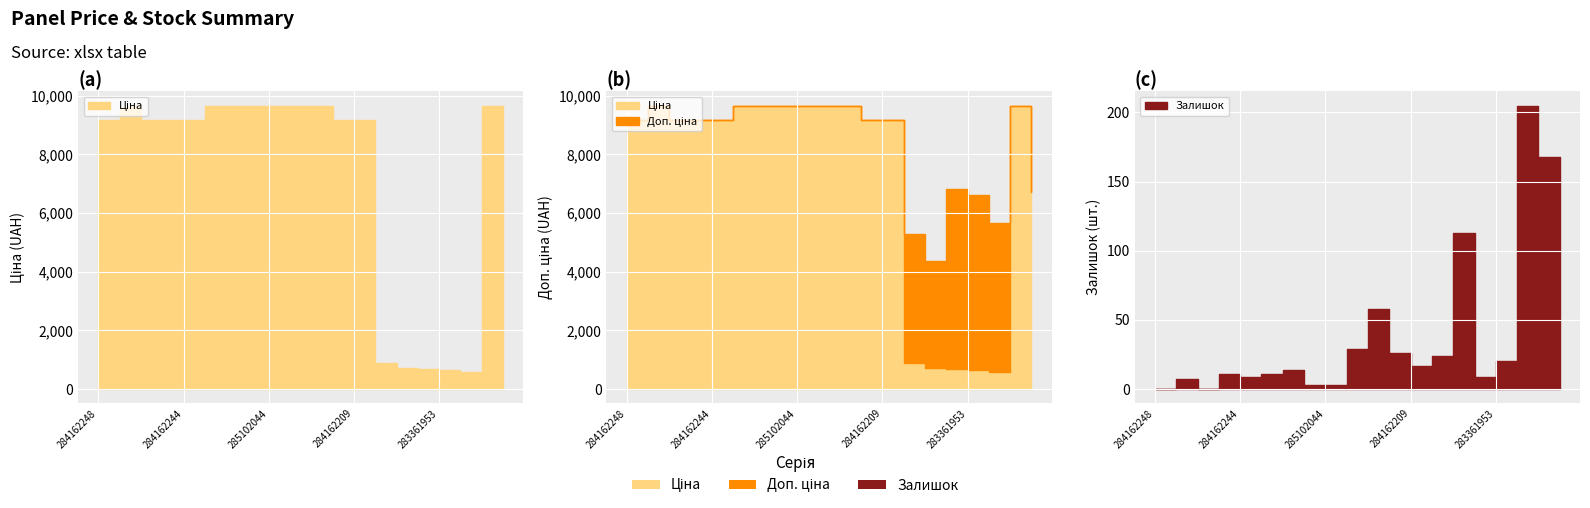

Which series changed the most between 285101569 and 272992170?

Залишок